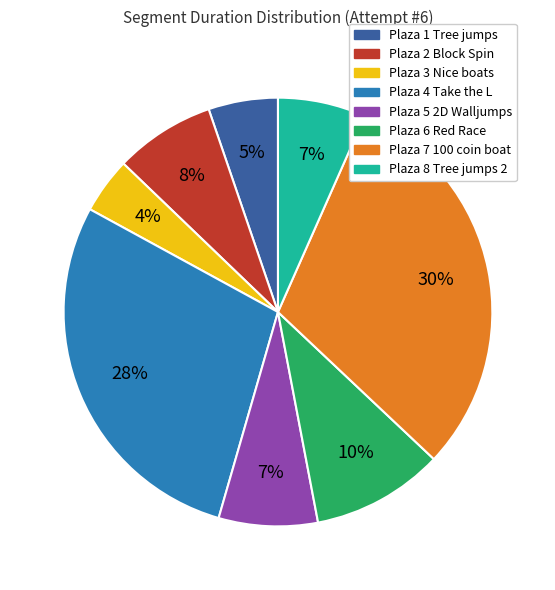

Is it true that Plaza 3 Nice boats is 4% of the pie?

True